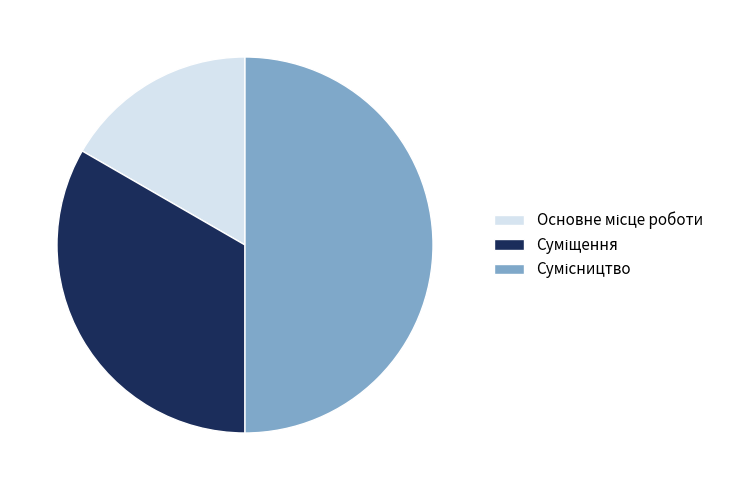

How many slices are in this pie chart?

3